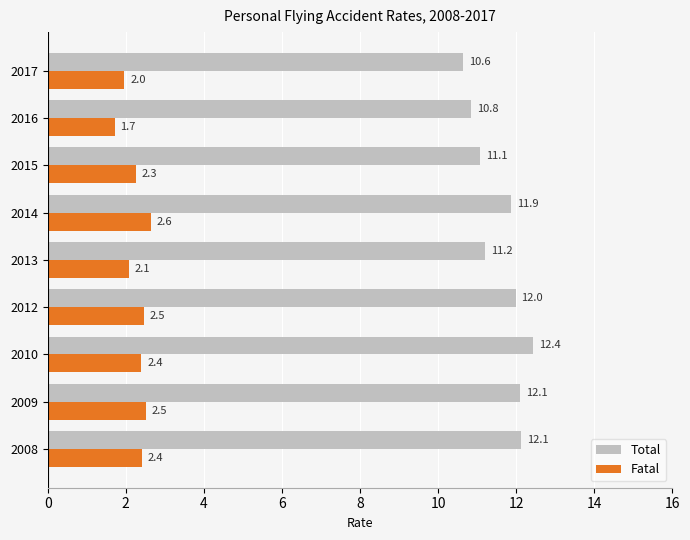

True or false: Fatal has a value of 2.5 at 2012.

True